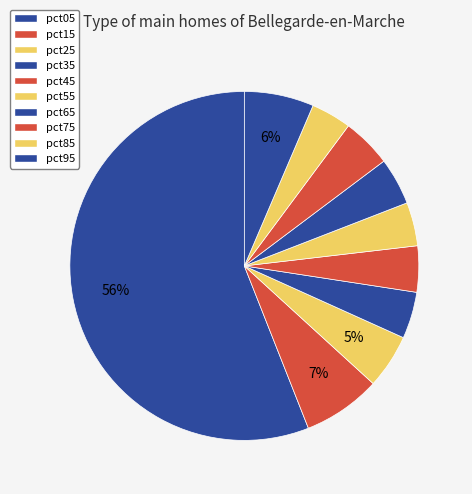

True or false: pct55 accounts for 1% of the total.

False